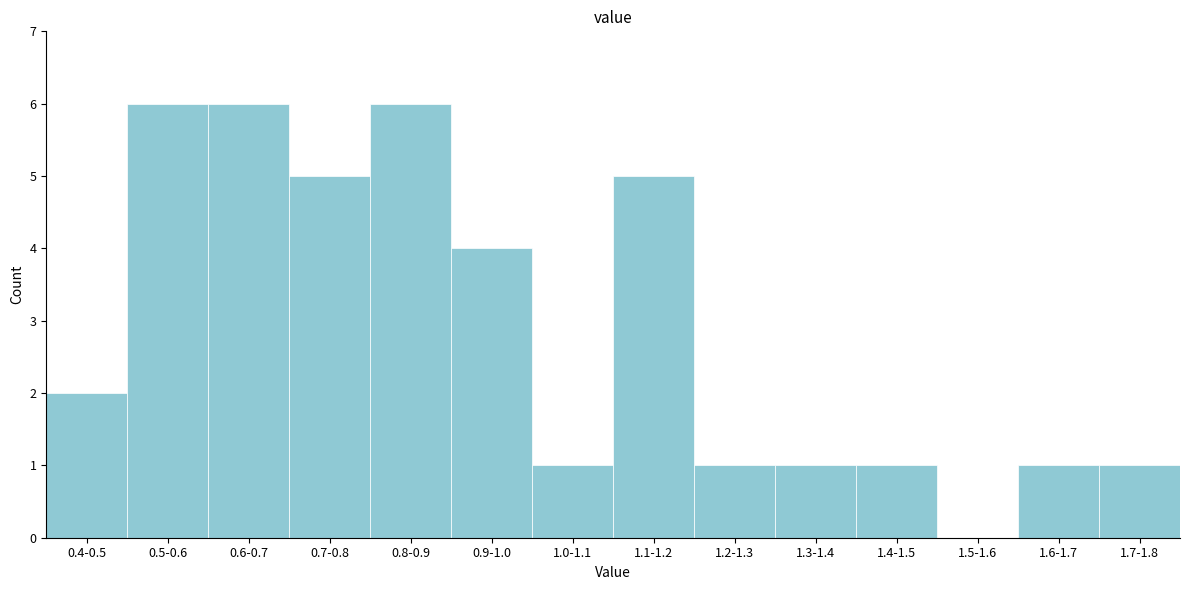

Reading right to left, extract all data points from this chart.

1.7-1.8=1	1.6-1.7=1	1.5-1.6=0	1.4-1.5=1	1.3-1.4=1	1.2-1.3=1	1.1-1.2=5	1.0-1.1=1	0.9-1.0=4	0.8-0.9=6	0.7-0.8=5	0.6-0.7=6	0.5-0.6=6	0.4-0.5=2